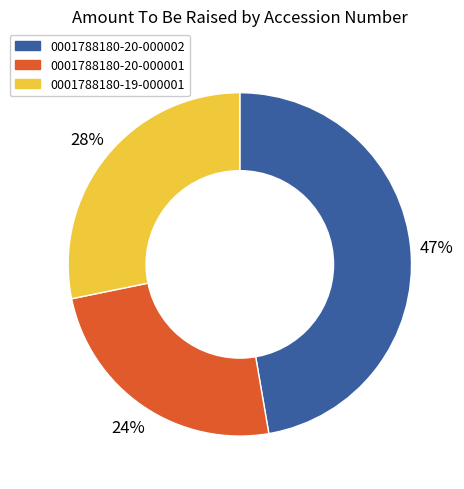

Is it true that 0001788180-20-000002 is 47% of the pie?

True